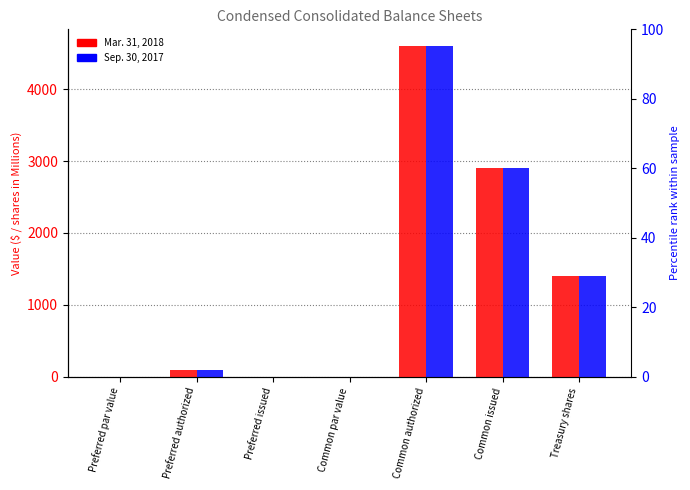

At which label does Mar. 31, 2018 first exceed 100?

Common authorized